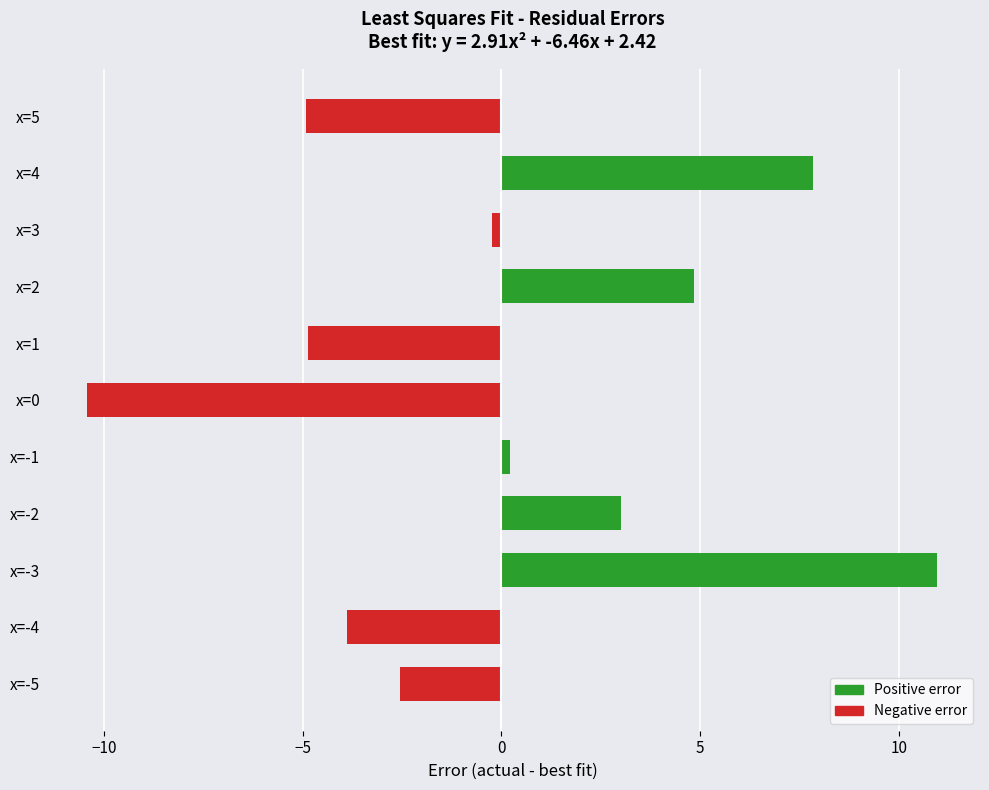

How many data points does each series have?

11